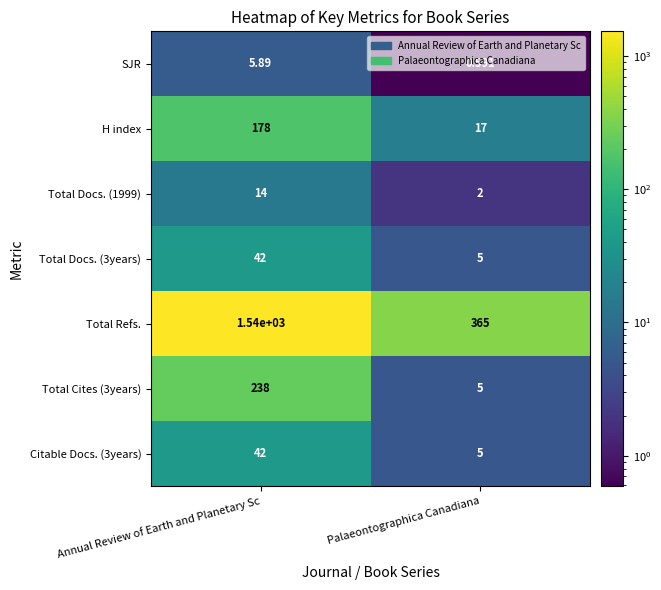

Which category has the highest value across all series?

Annual Review of Earth and Planetary Sc